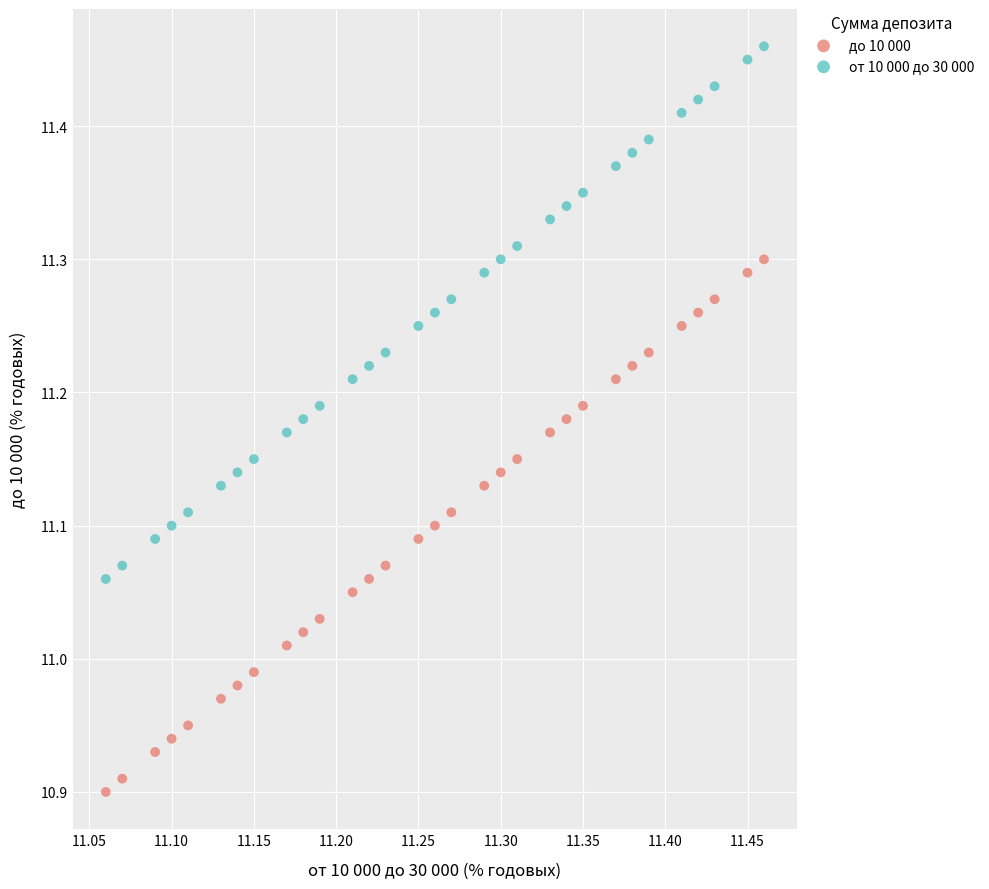

Across all data points, what is the range of Y values (max minus min)?

0.6